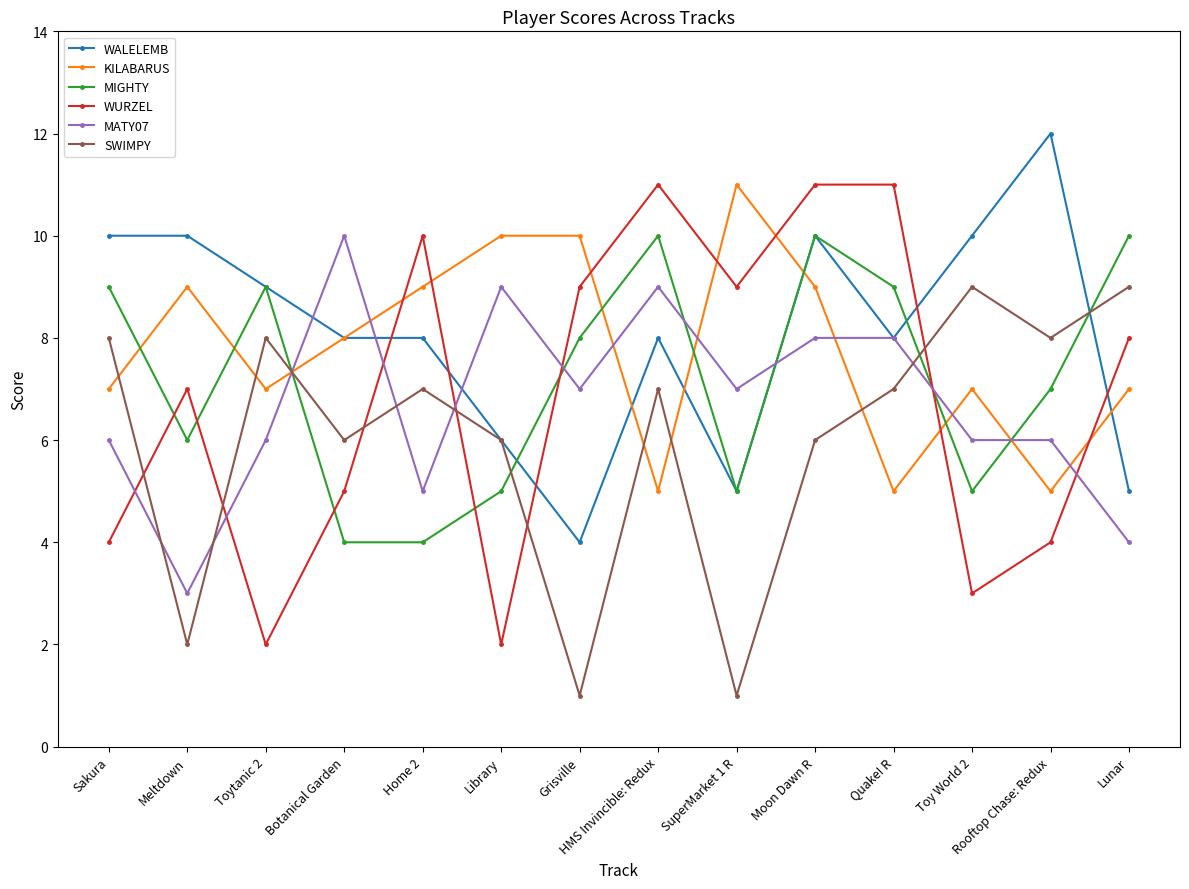

What is the sum of the SWIMPY values at SuperMarket 1 R and Rooftop Chase: Redux?

9